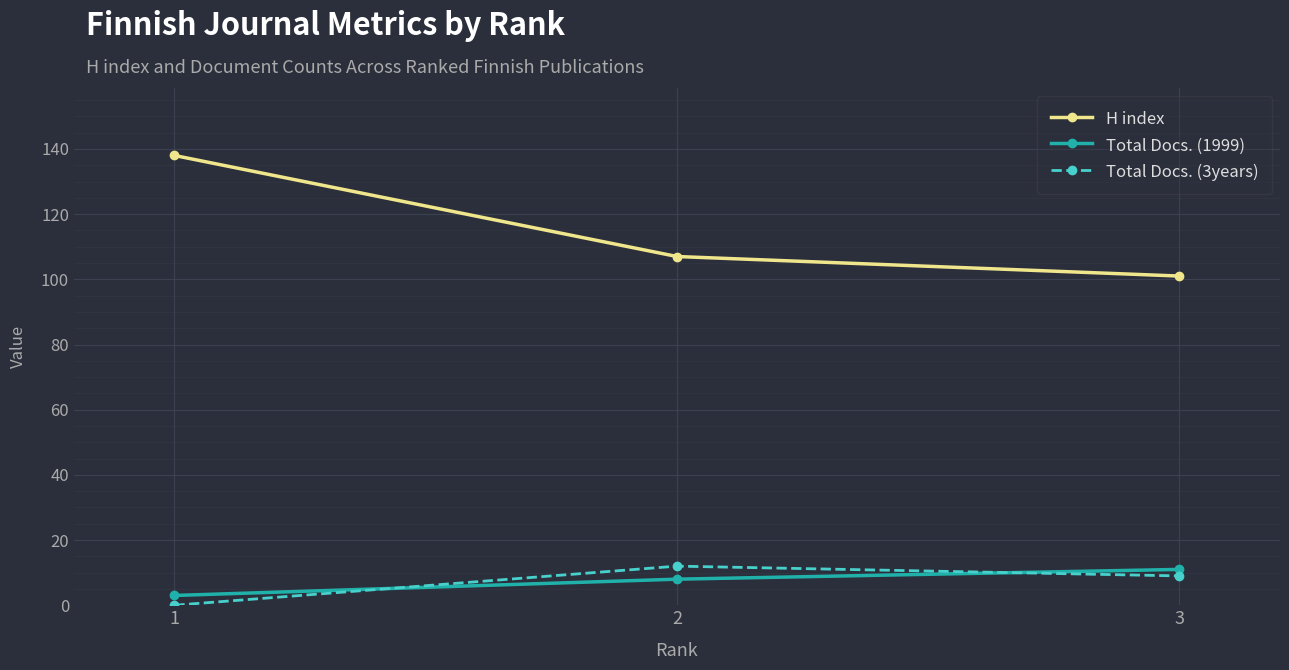

What is the sum of all H index values?

346